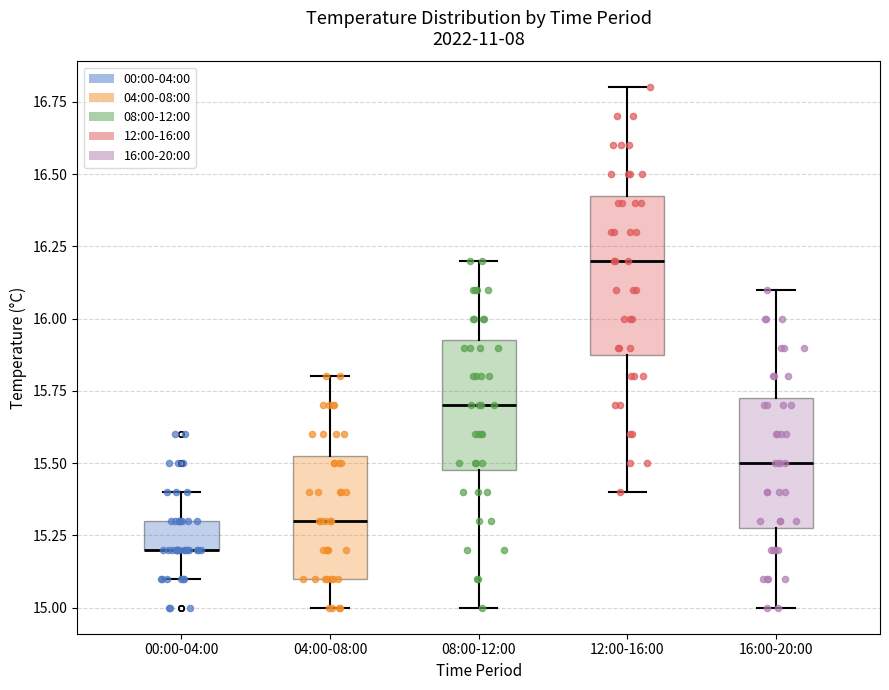

Where is the lower edge of the box for 00:00-04:00 on the y-axis? The values are not printed on the chart, so give them approximately, as read against the axis.

15.20